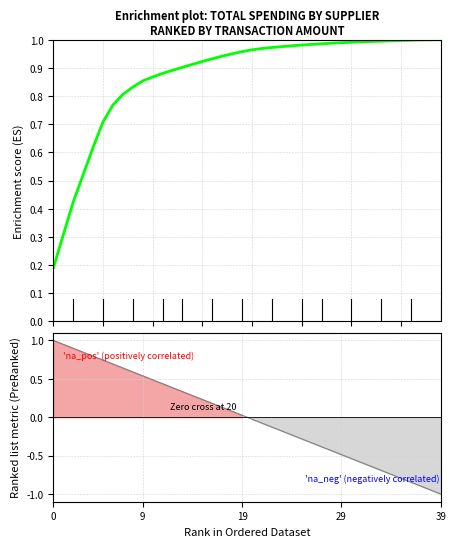

Between 22 and 19, which is larger?

22